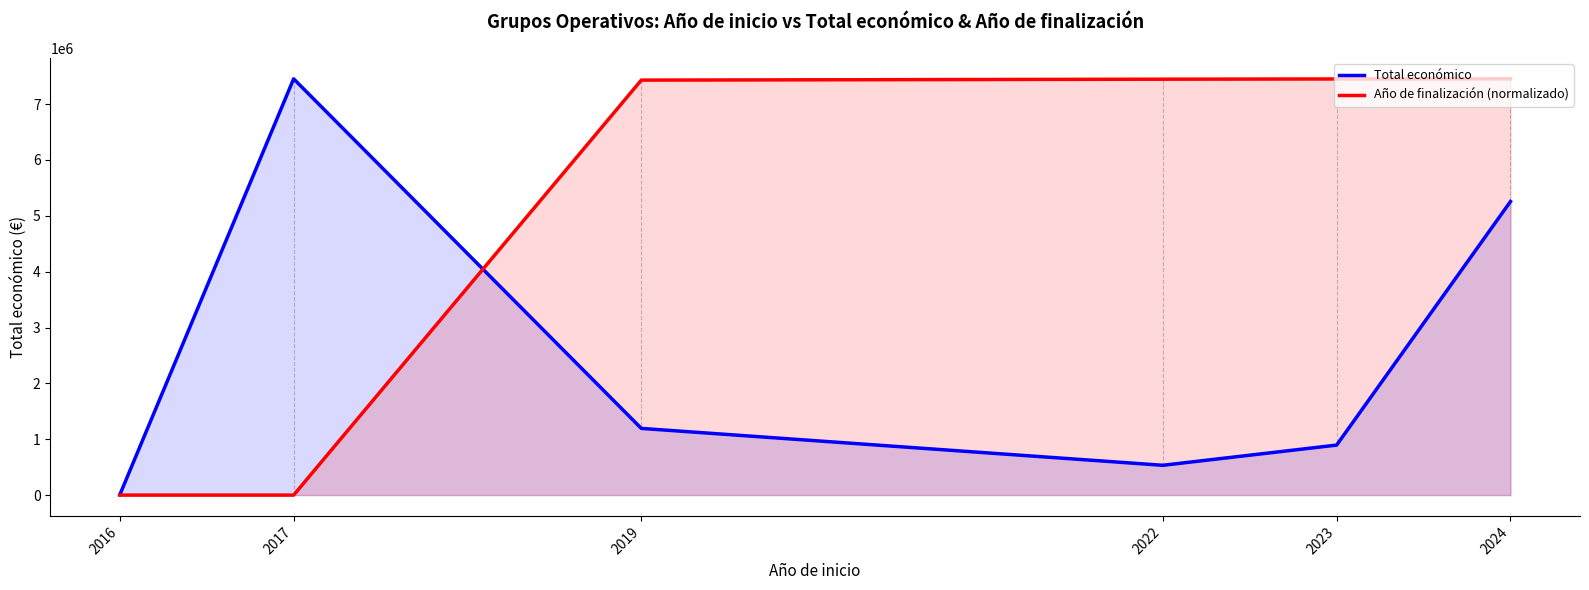

What is the difference between the highest and lowest values at 2022?

6911617.6